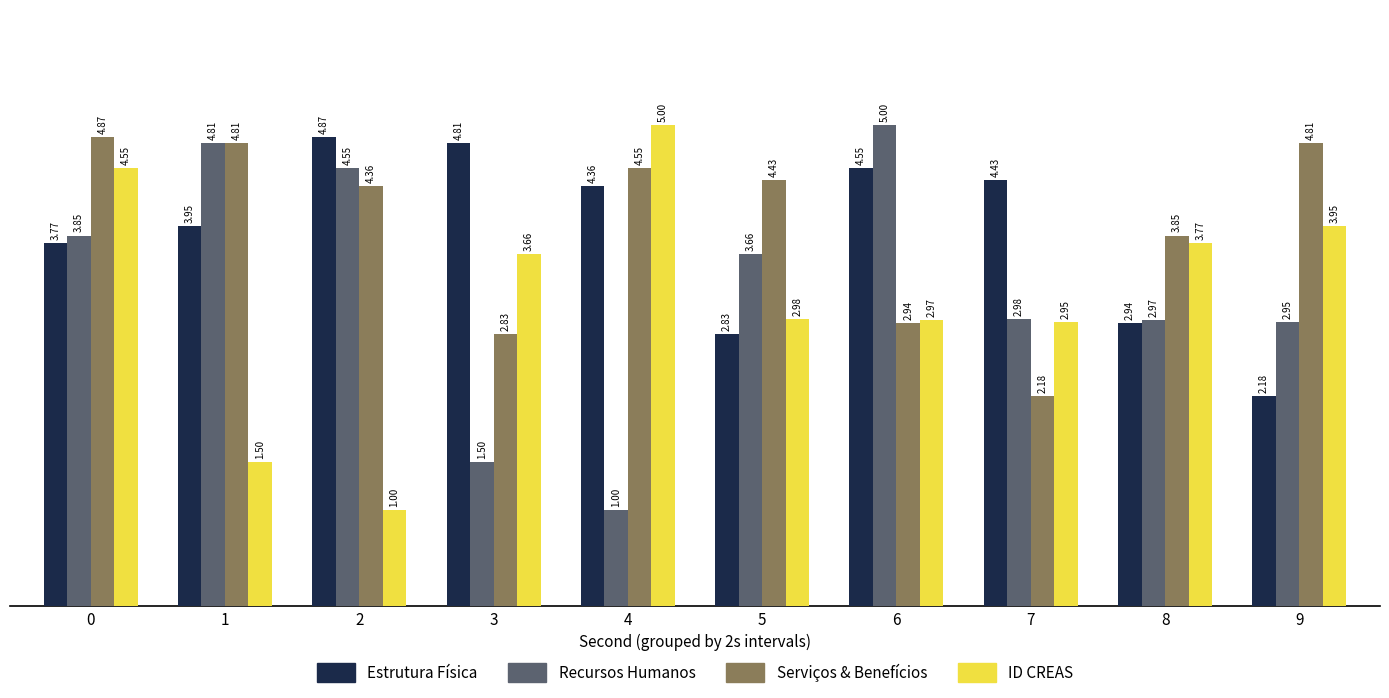

Is it true that Recursos Humanos equals 1.5 at 3?

True